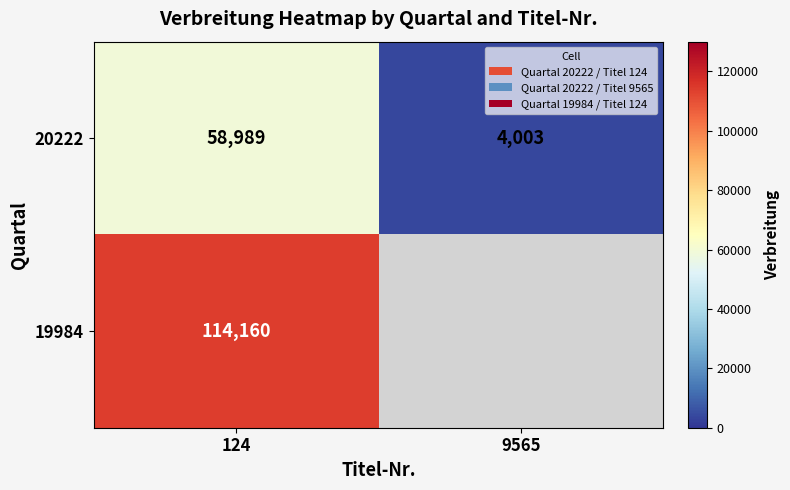

What is the spread (max minus min) of values at 124?

55171